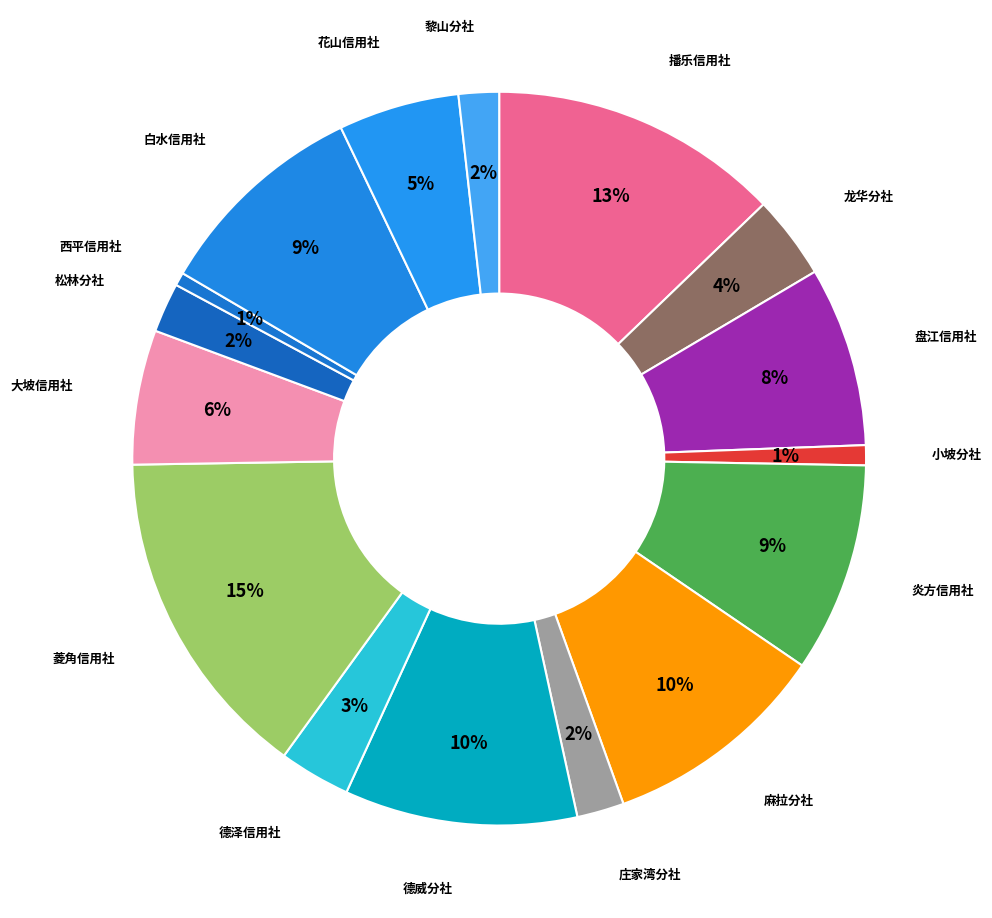

Approximately how many times larger is the value at 松林分社 compared to 花山信用社?

0.4